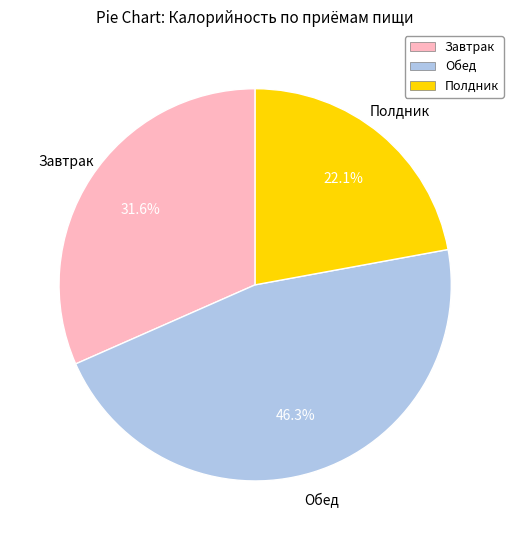

Is it true that Обед is 46% of the pie?

True